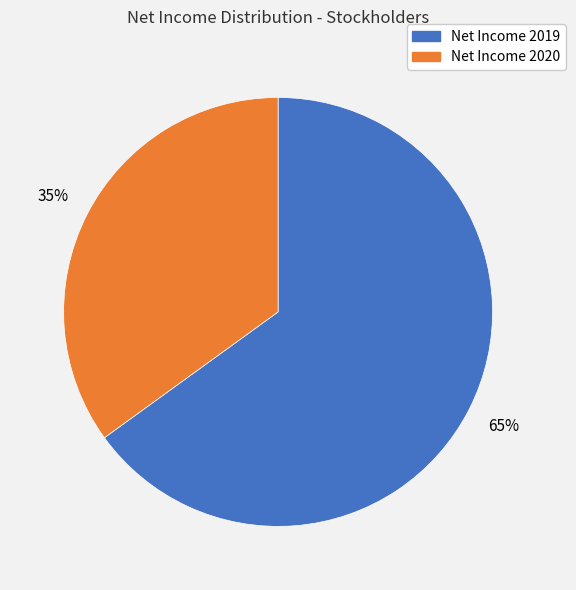

To the nearest percent, what is the difference between the largest and smallest slice percentages?

30%